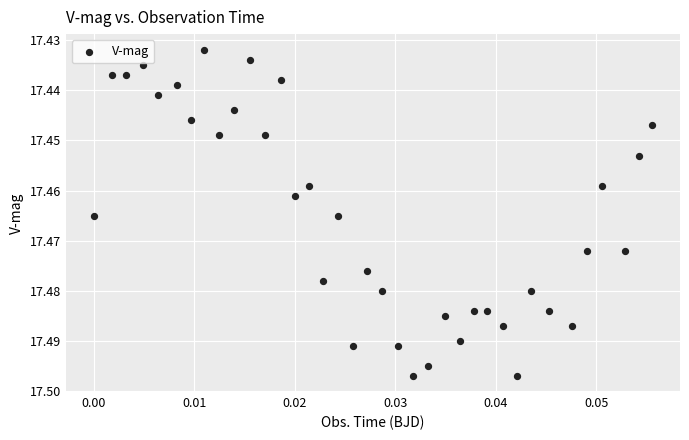

How many data points are displayed?

37